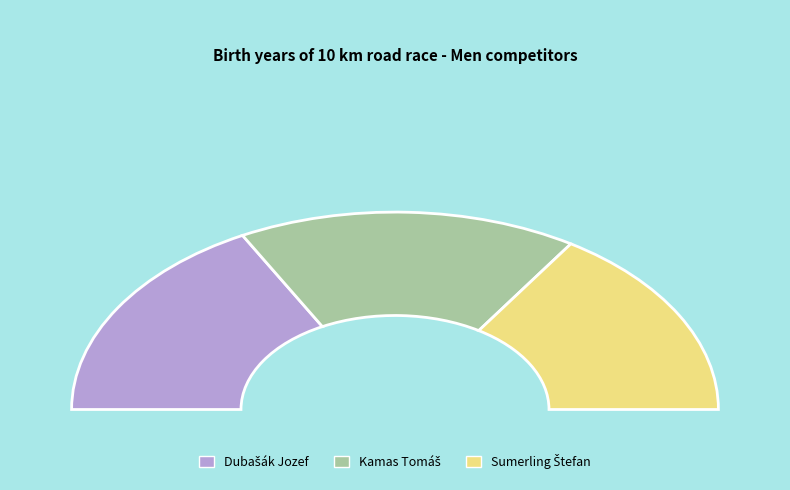

What portion of the pie excludes Kamas Tomáš?

66.1%